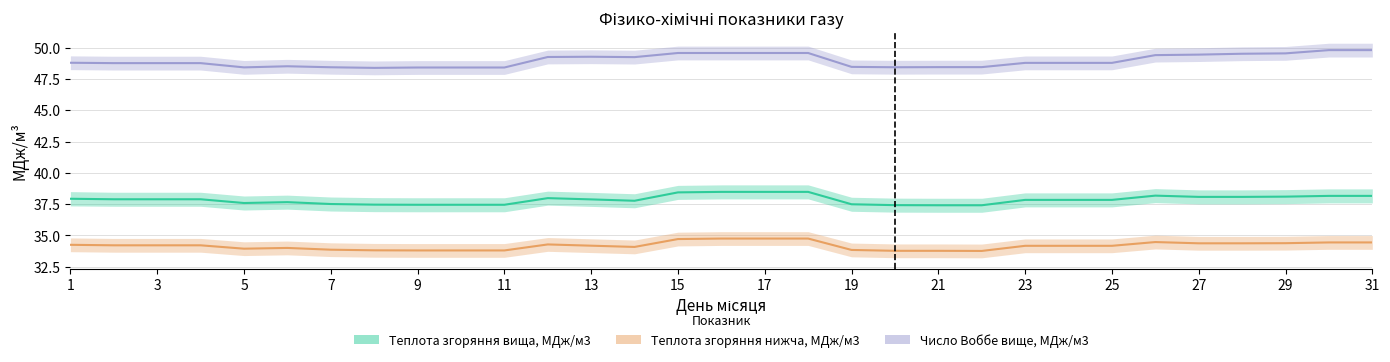

Is this an area chart (filled region under the line)?

No